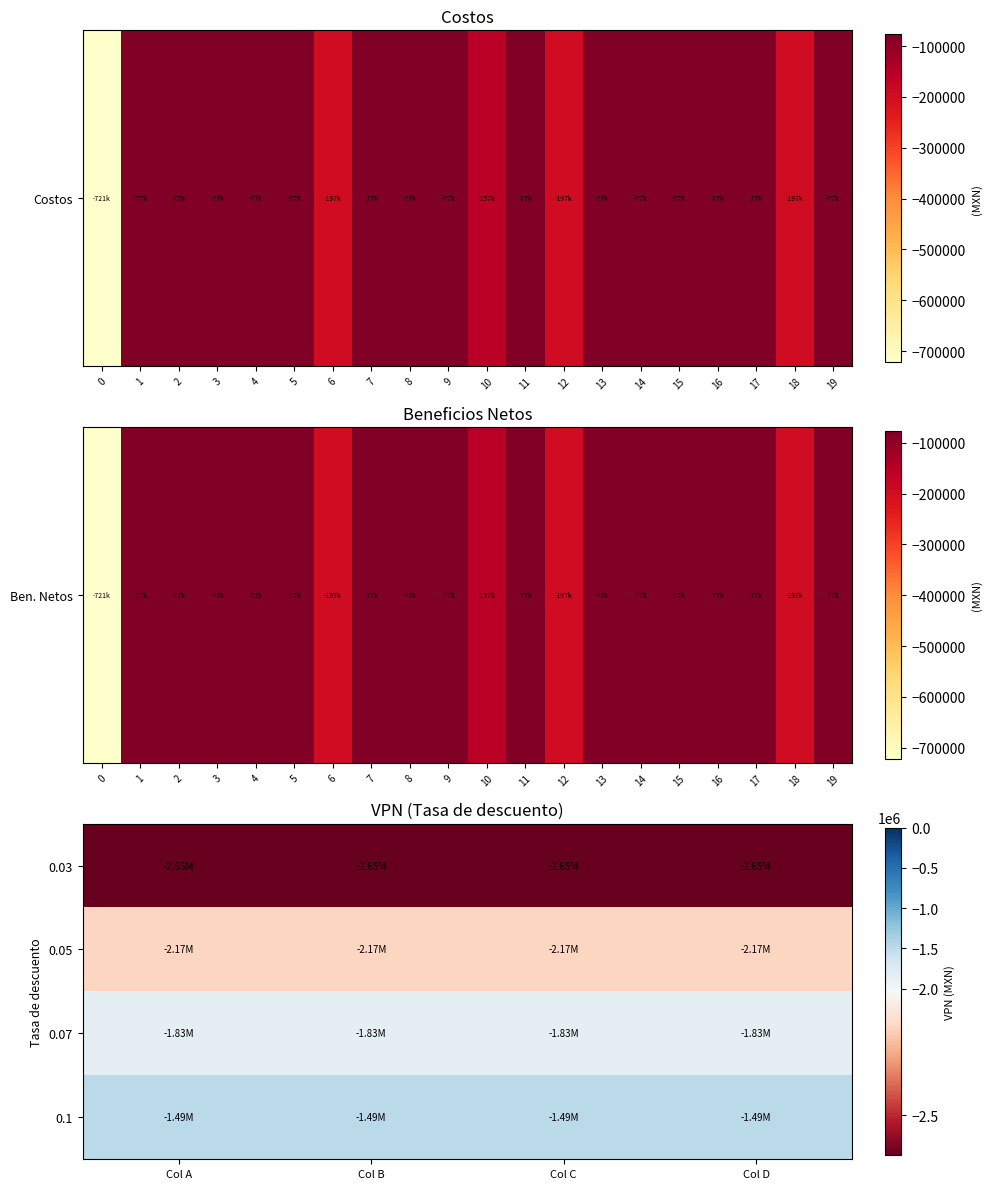

How many series are shown in this chart?

4